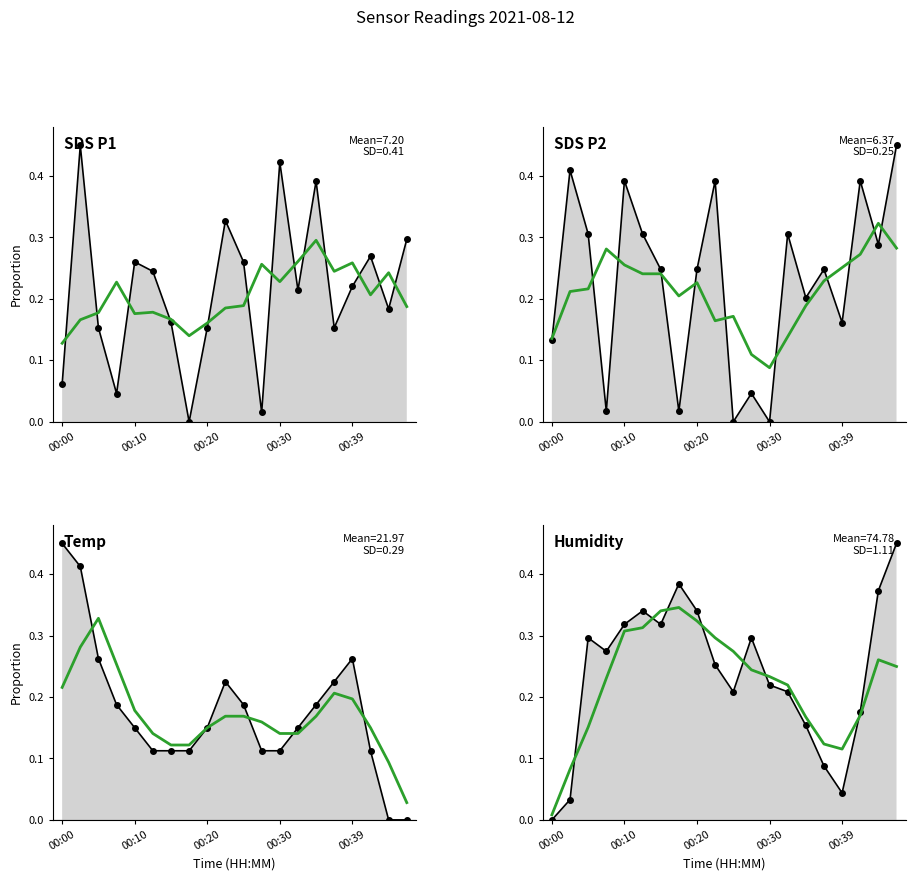

What is the sum of all SDS_P2 values?

4.6